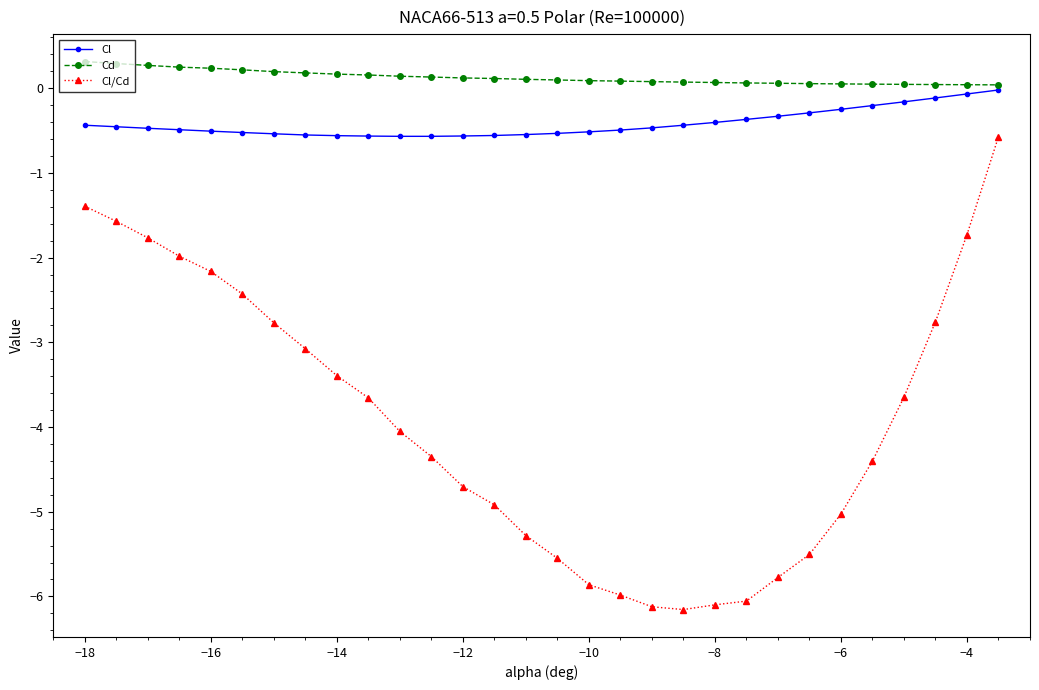

What is the average value of the Cl series?

-0.4